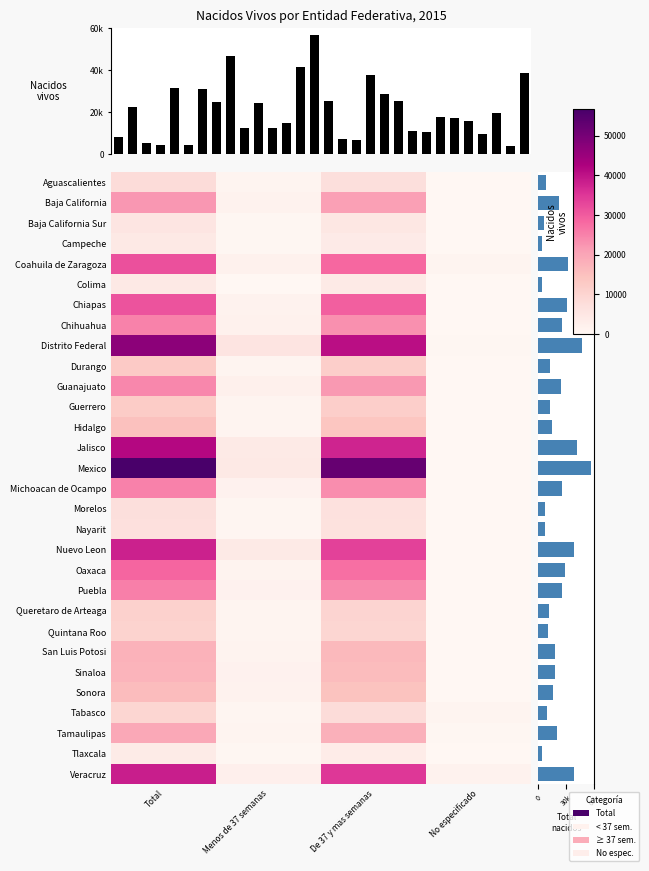

Read the Chihuahua value at Total, to the nearest 50.

25000